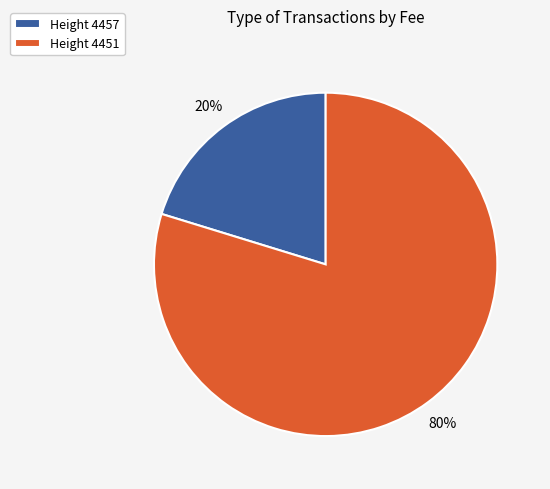

True or false: Height 4451 accounts for 92% of the total.

False